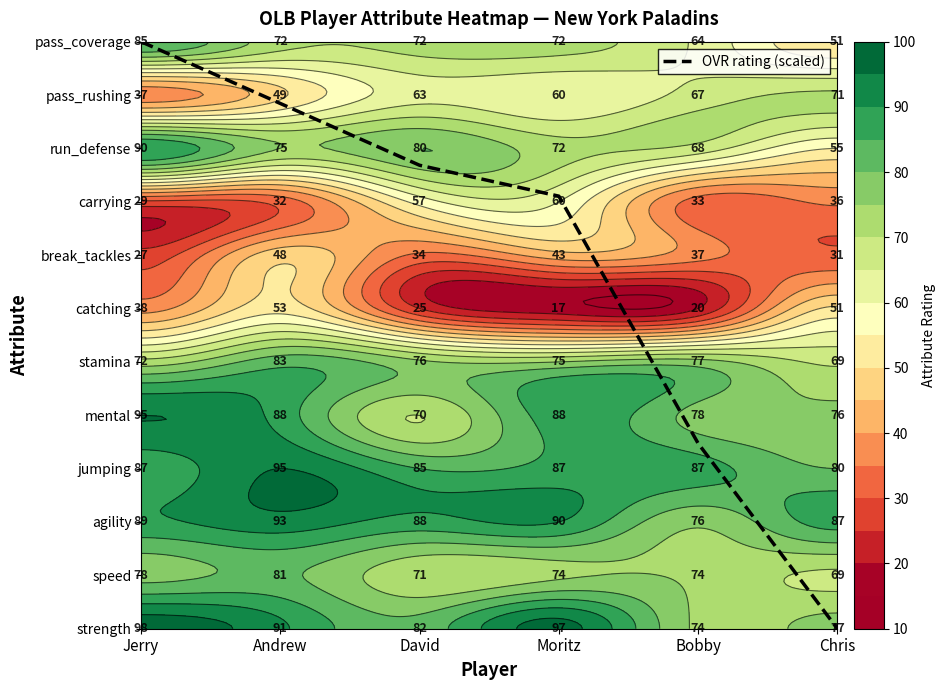

The chart shows a value of 4.1 at Moritz. True or false?

False